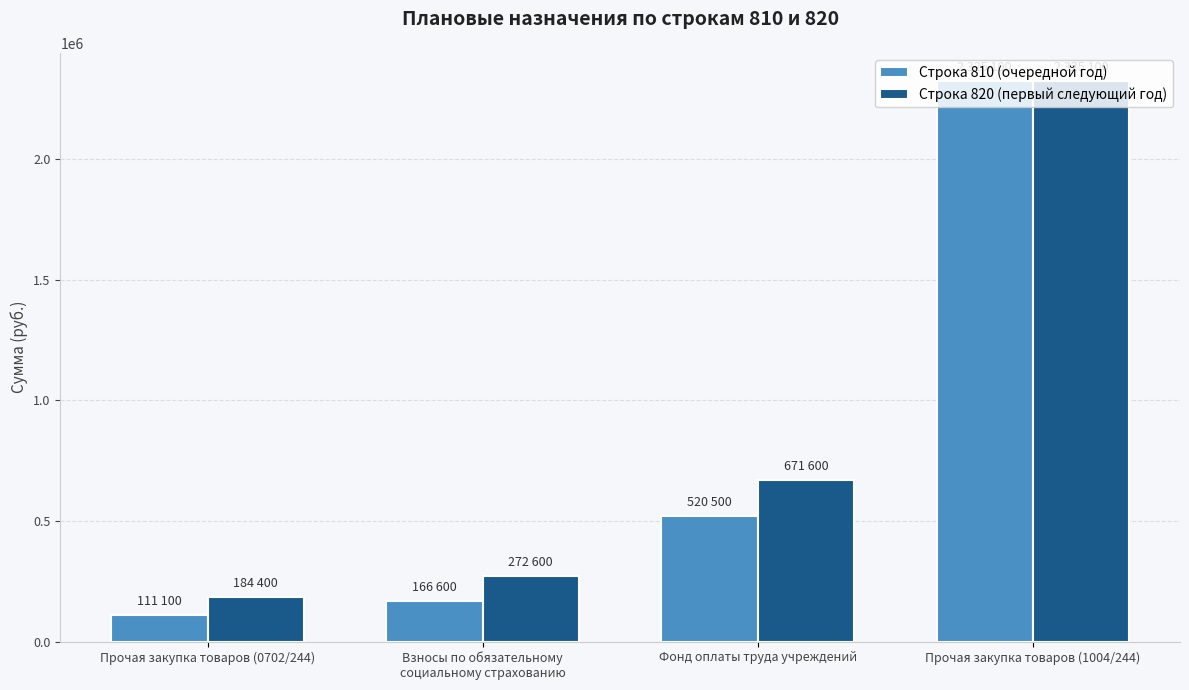

True or false: Строка 820 (первый следующий год) has a value of 404083 at Фонд оплаты труда учреждений.

False